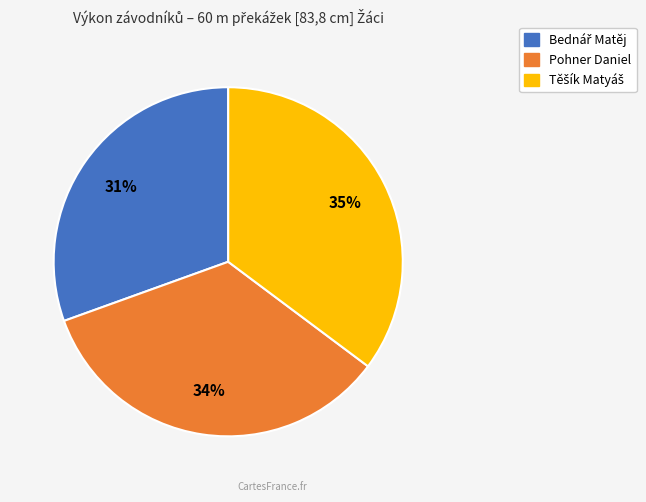

To the nearest percent, what is the average slice percentage?

33%